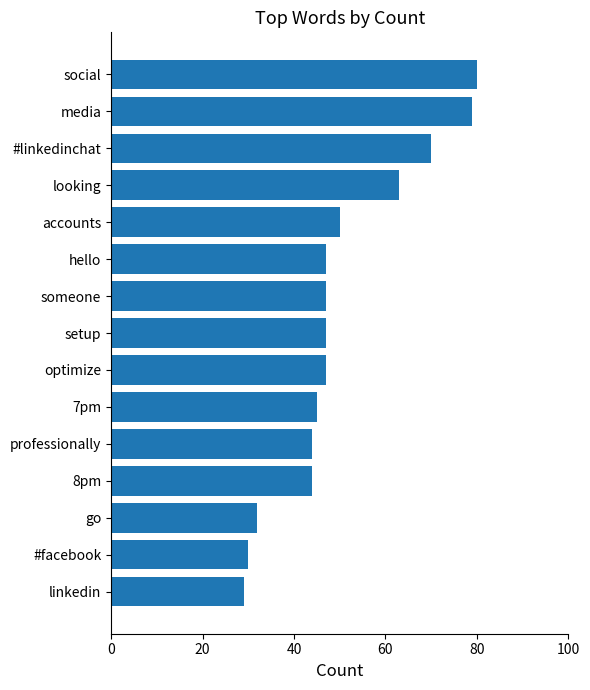

What is the label of the 9th bar from the top?

optimize